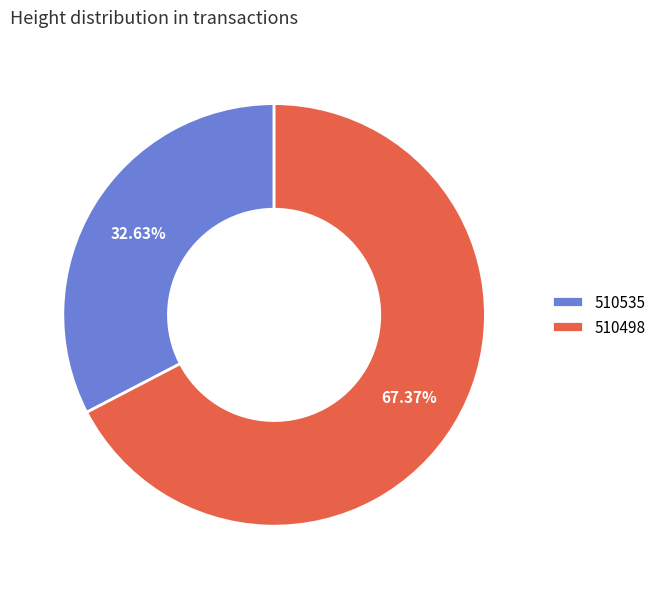

To the nearest percent, what is the difference between the 510535 and 510498 slice percentages?

35%